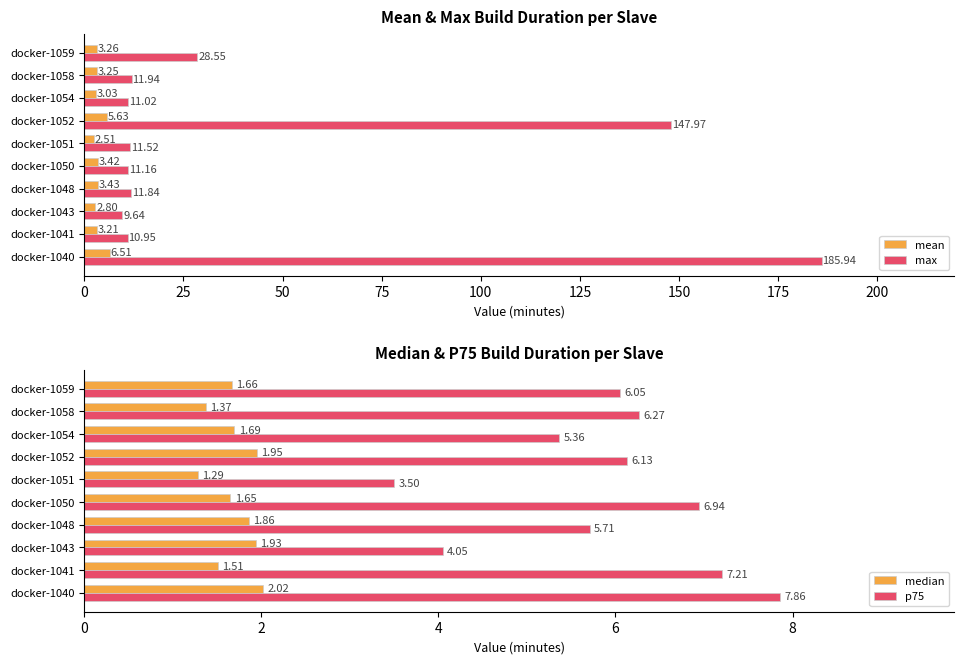

What is the sum of all mean values?

37.0